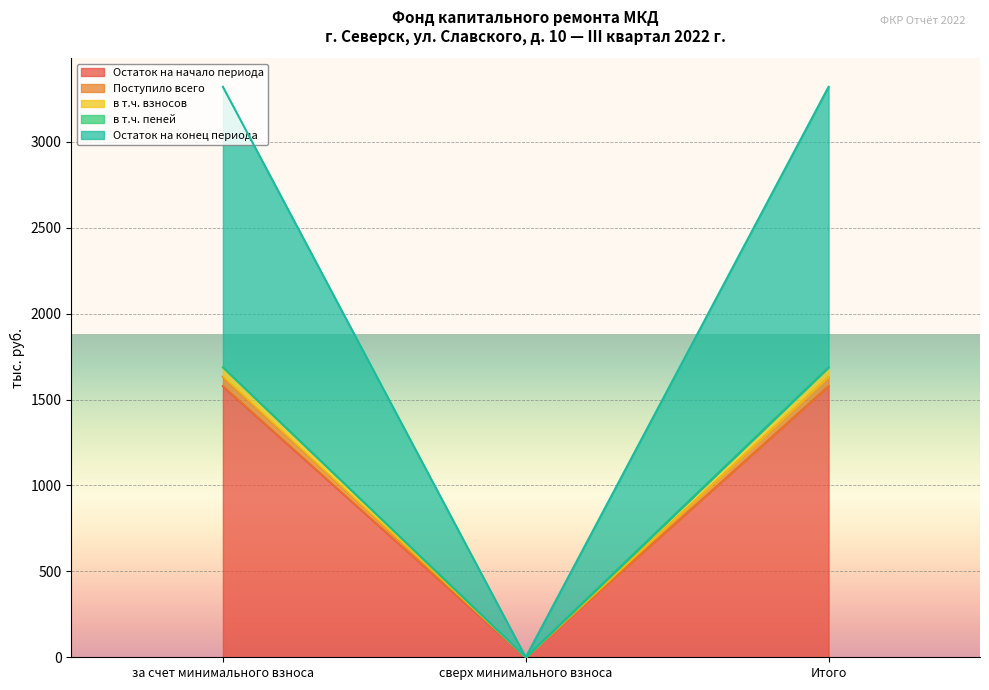

What position from the left is за счет минимального взноса?

1